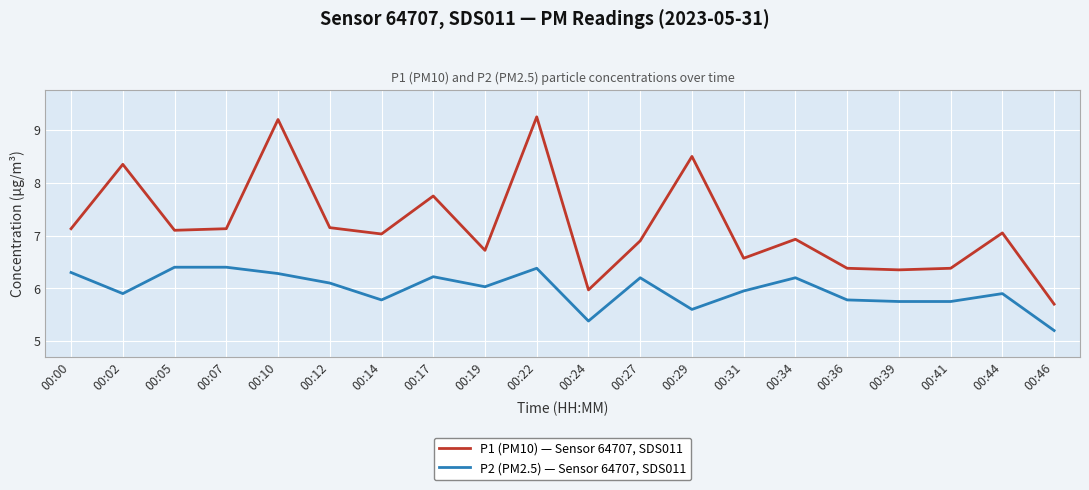

Which series changed the most between 00:34 and 00:46?

P1 (PM10) — Sensor 64707, SDS011